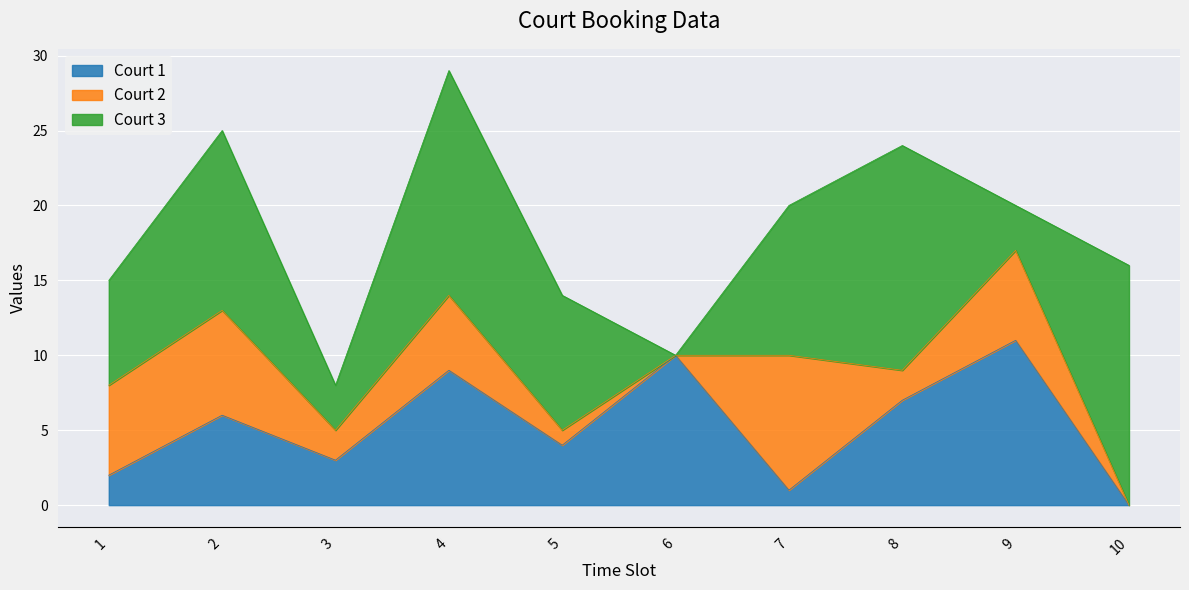

At how many categories does at least one series exceed 8?

8